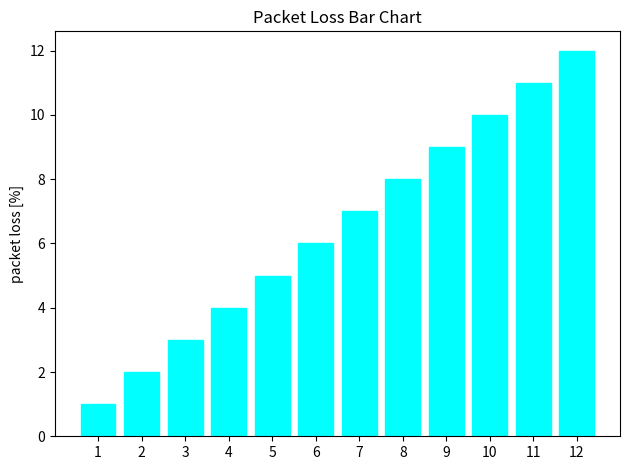

What is the sum of all values?

78